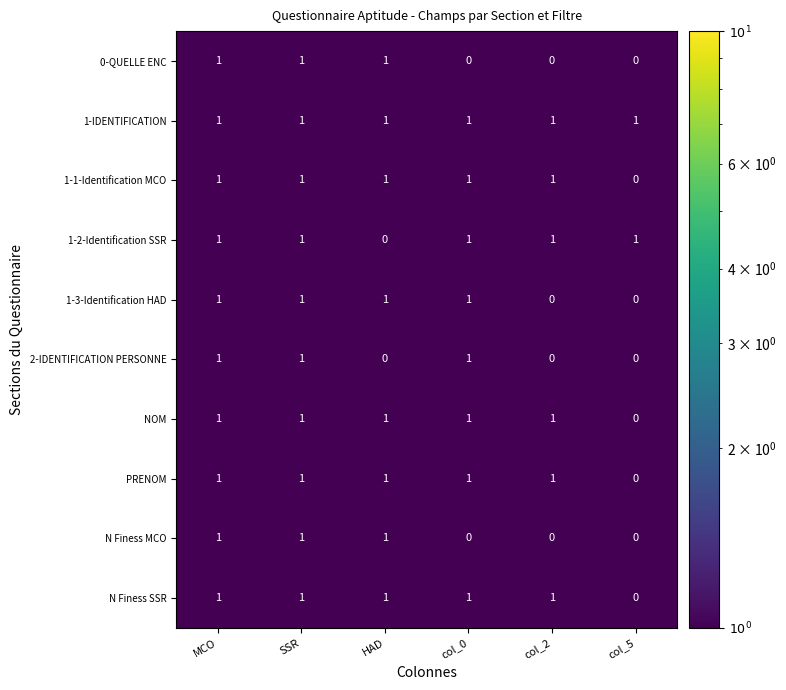

What is the sum of all 2-IDENTIFICATION PERSONNE values?

3